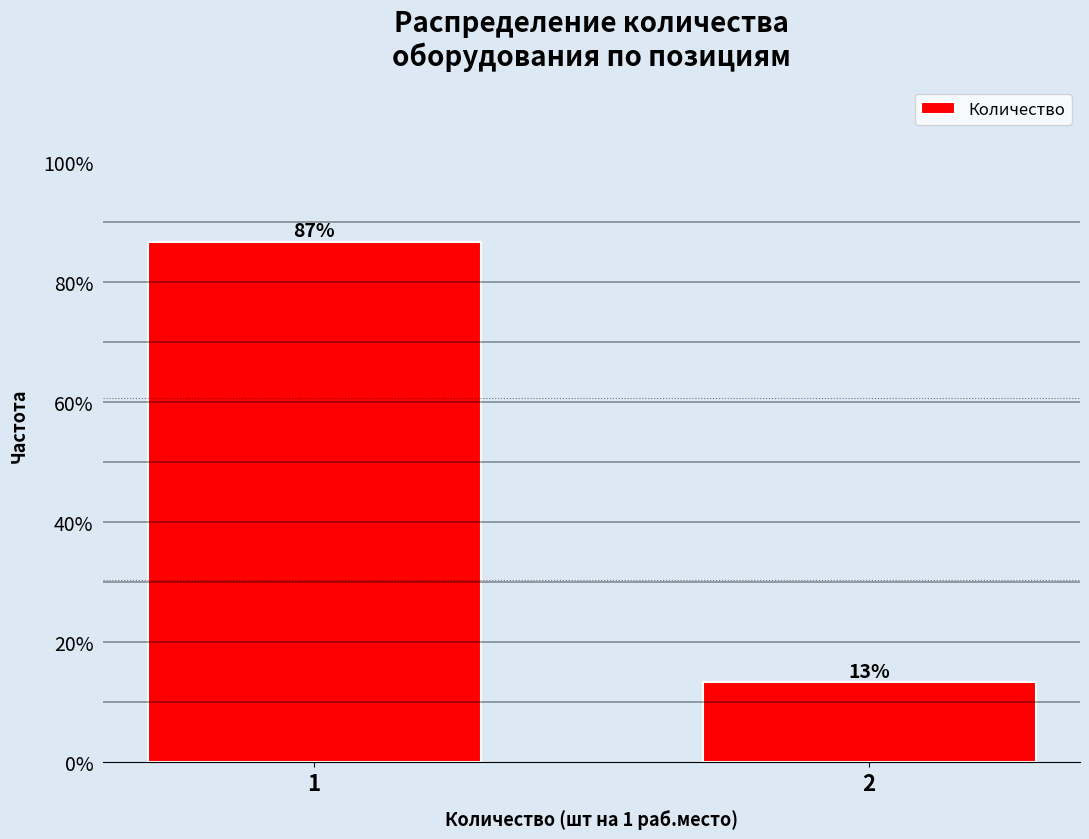

What is the sum of all values?

100.0